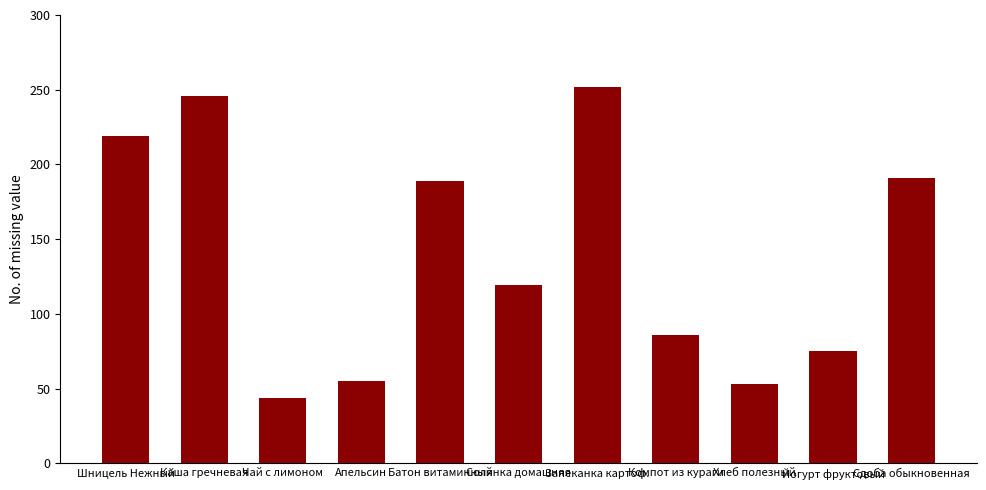

What position from the right is Батон витаминный?

7